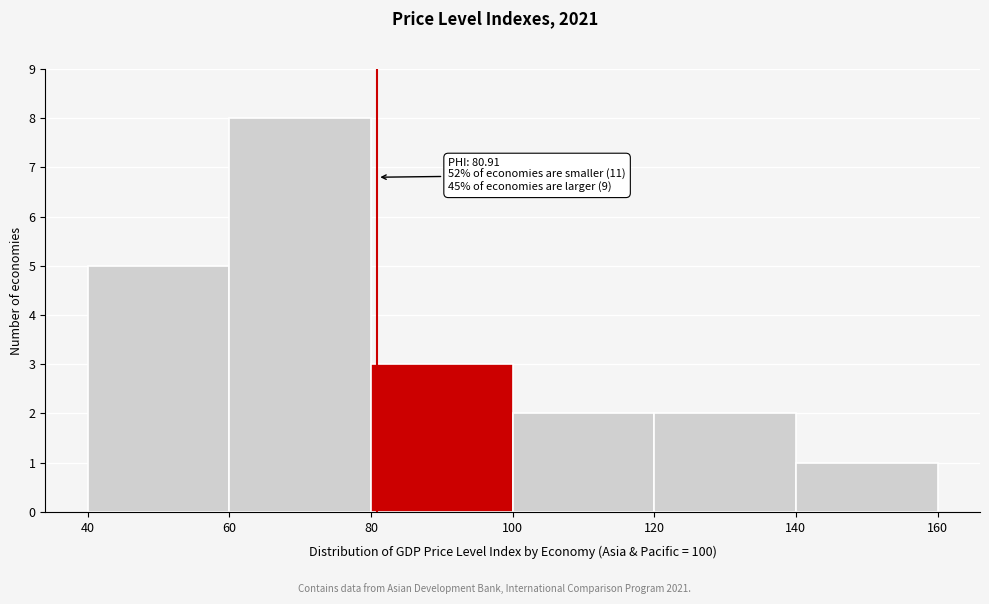

Over which range of the x-axis is the bar tallest?

60 to 80